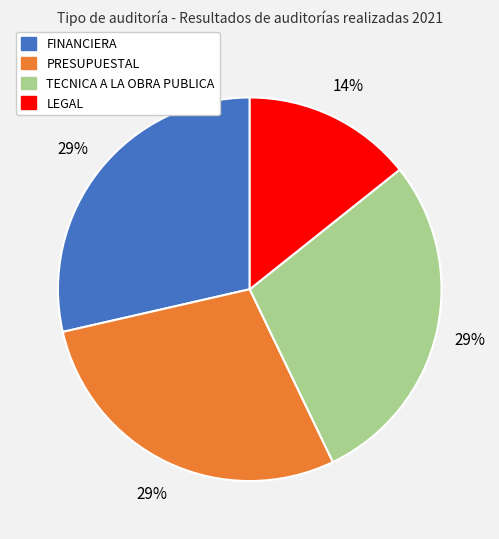

Which has a higher value, TECNICA A LA OBRA PUBLICA or LEGAL?

TECNICA A LA OBRA PUBLICA